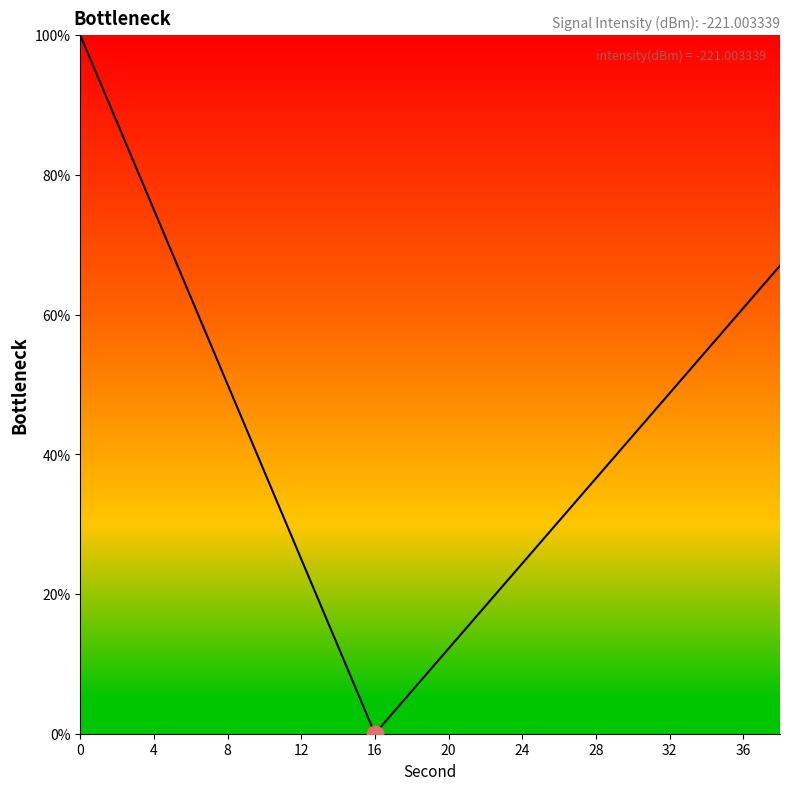

What is the difference between the maximum and minimum values?

100.0